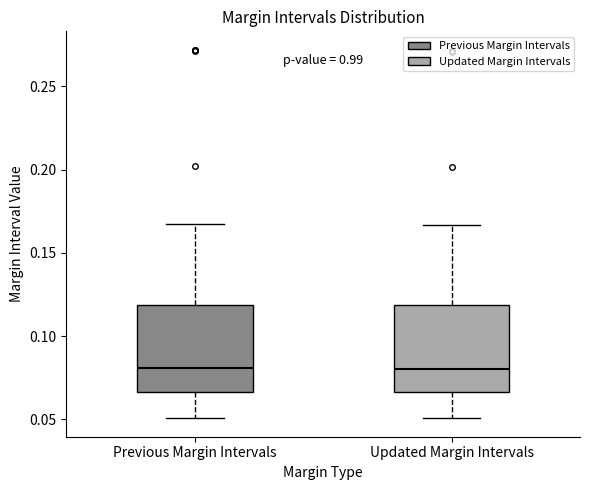

Where does the lower whisker of the box for Updated Margin Intervals end on the y-axis? The values are not printed on the chart, so give them approximately, as read against the axis.

0.050